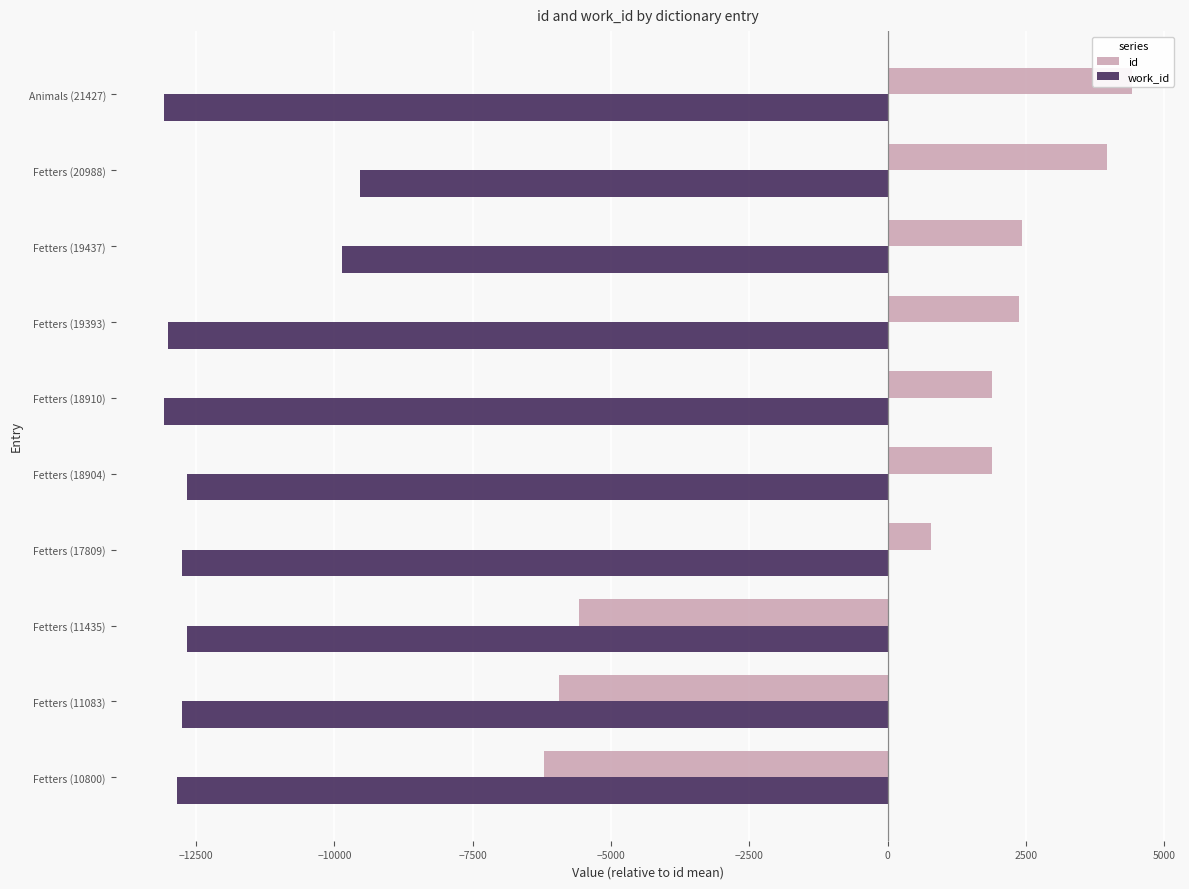

What are all the series names shown in the legend?

id, work_id